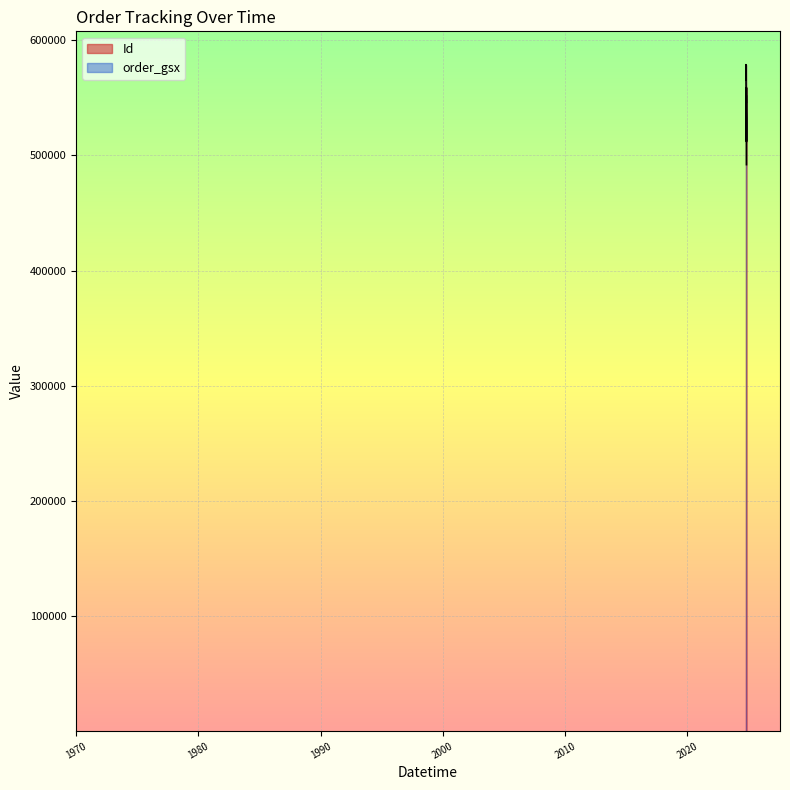

Where is the data nearest to the value 535422?

2024-10-29 16:55:00